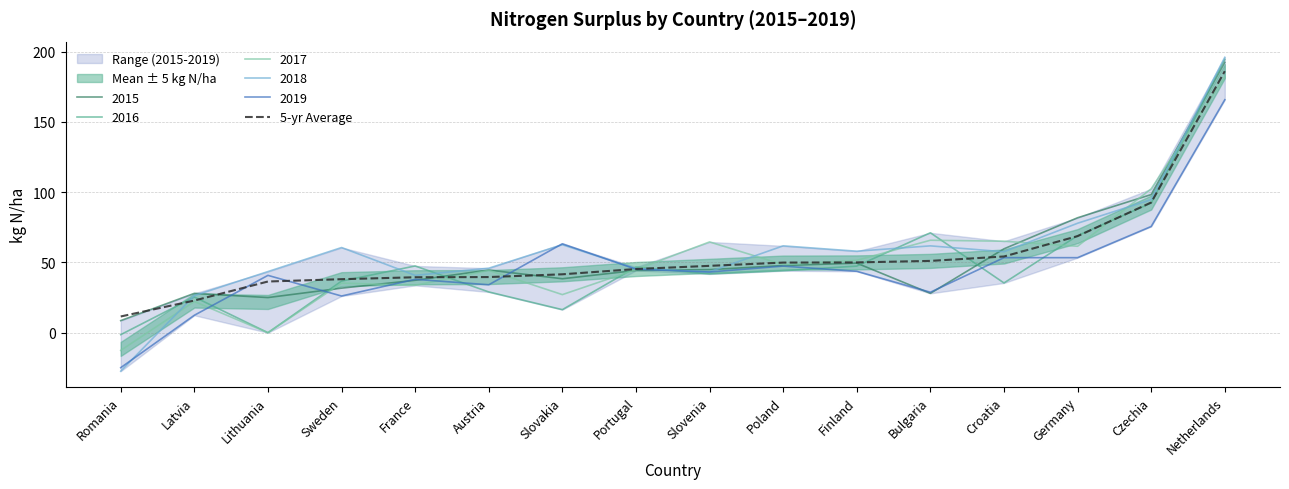

At which label does 2015 reach its peak?

Netherlands